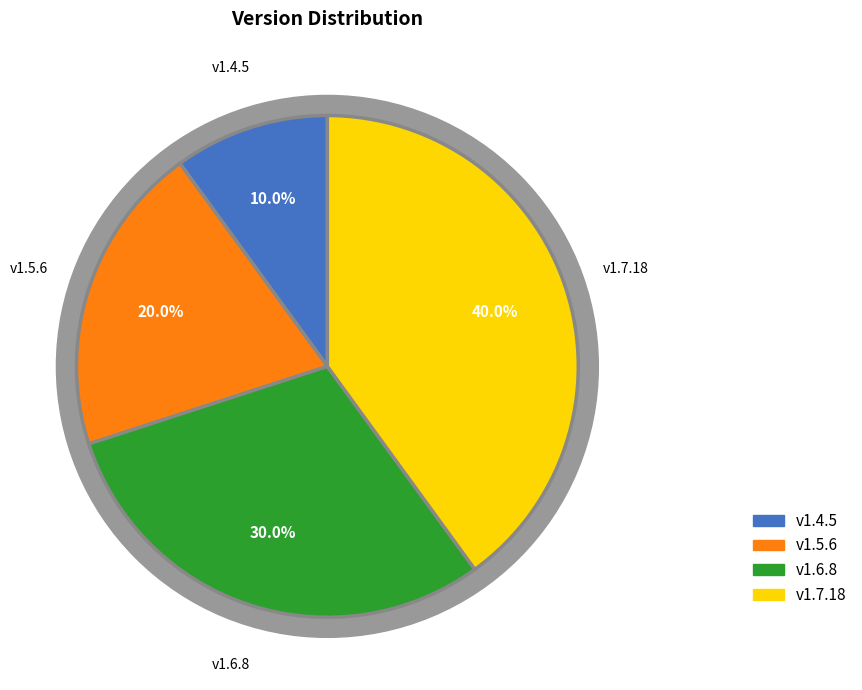

Which slice is the smallest?

v1.4.5